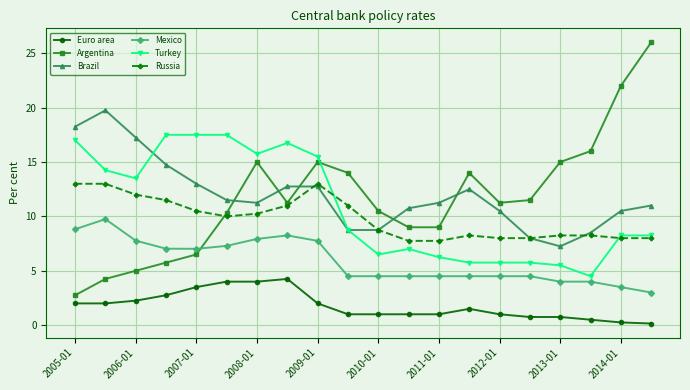

True or false: Brazil has more than 1 points higher than both neighbors.

True